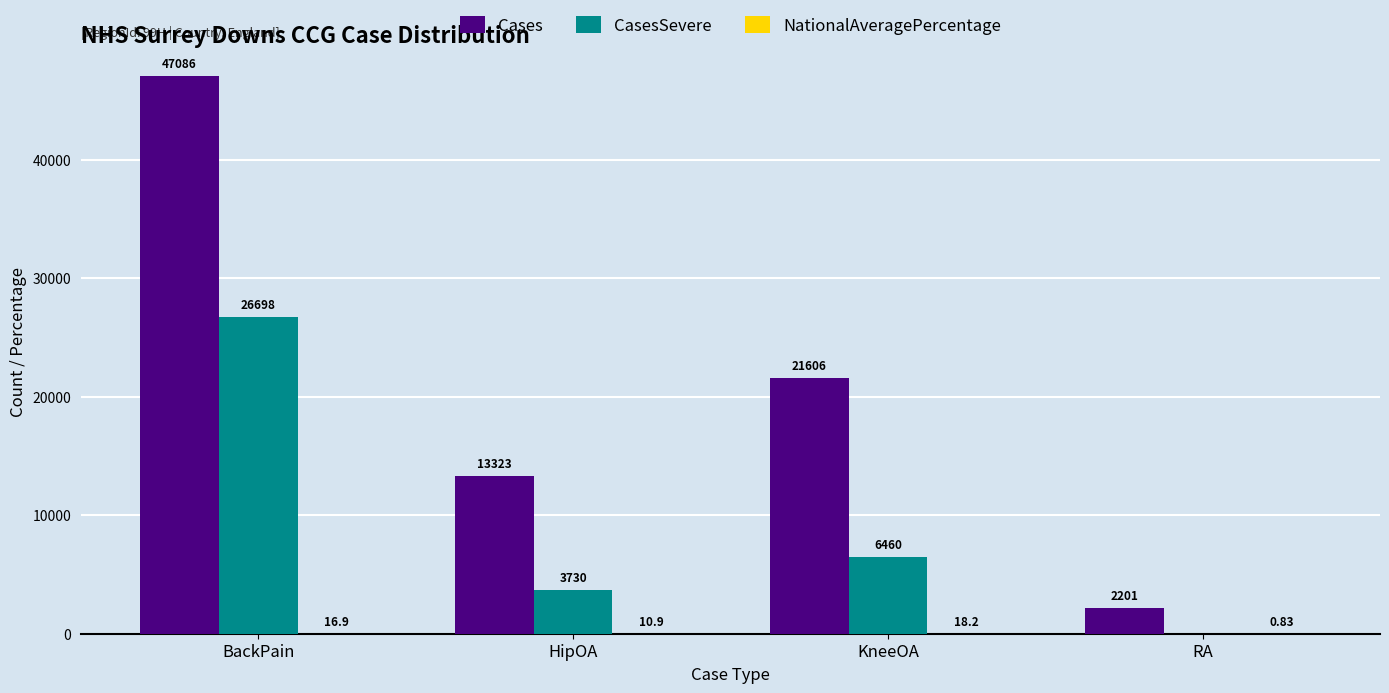

Are the bars horizontal?

No